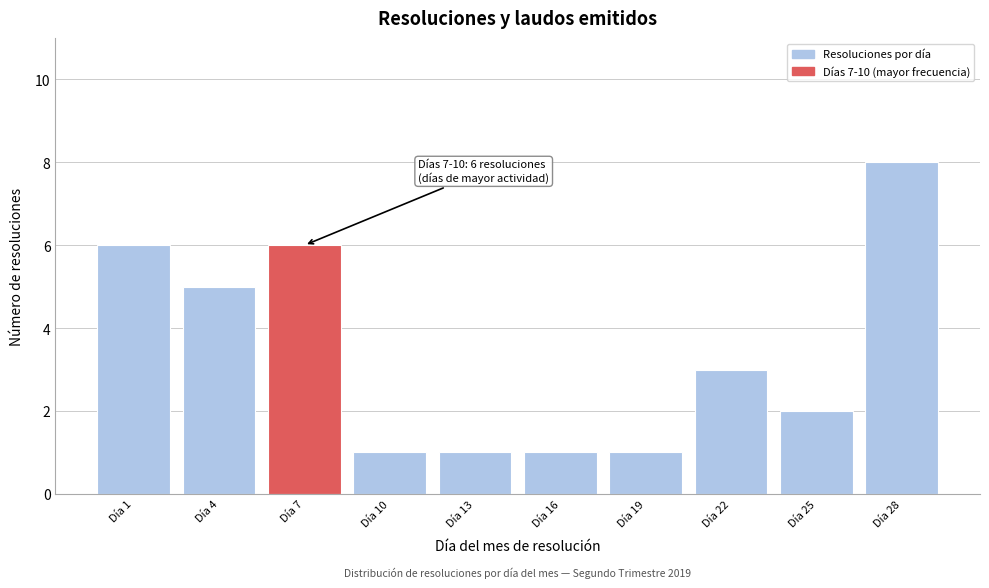

Reading left to right, list all the values displayed in this chart.

6	5	6	1	1	1	1	3	2	8